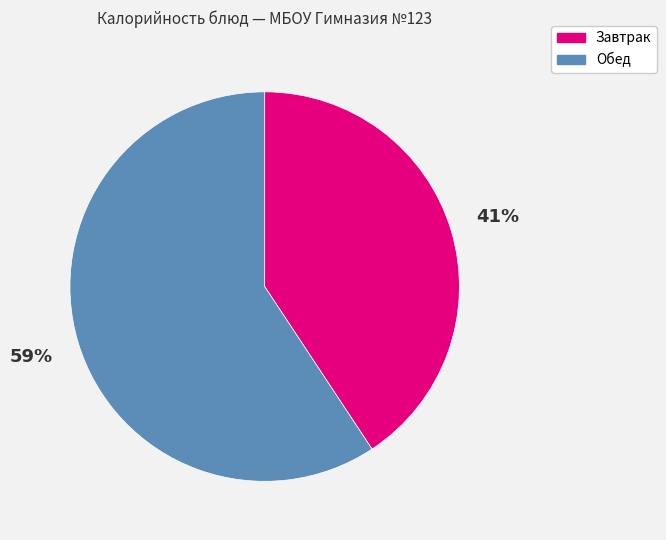

How many slices are in this pie chart?

2